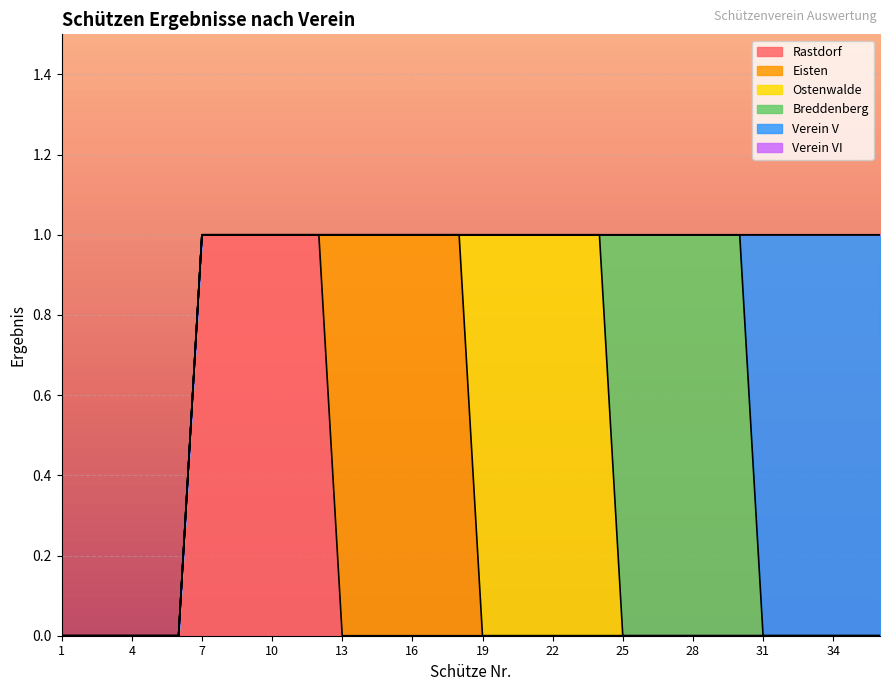

True or false: Breddenberg and Eisten intersect in this chart.

False